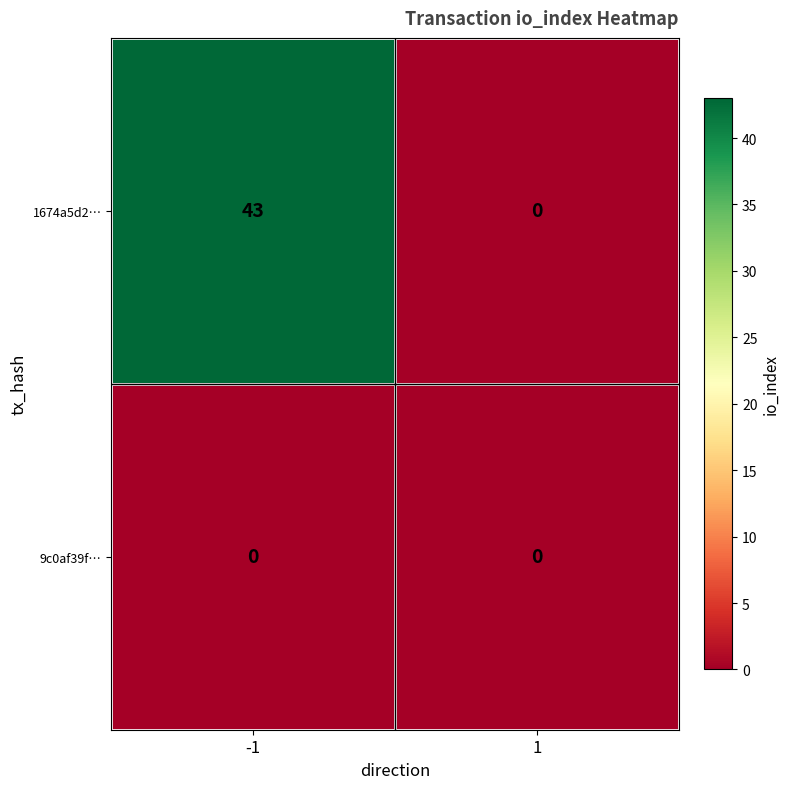

Which series has the largest range (max minus min)?

1674a5d2…